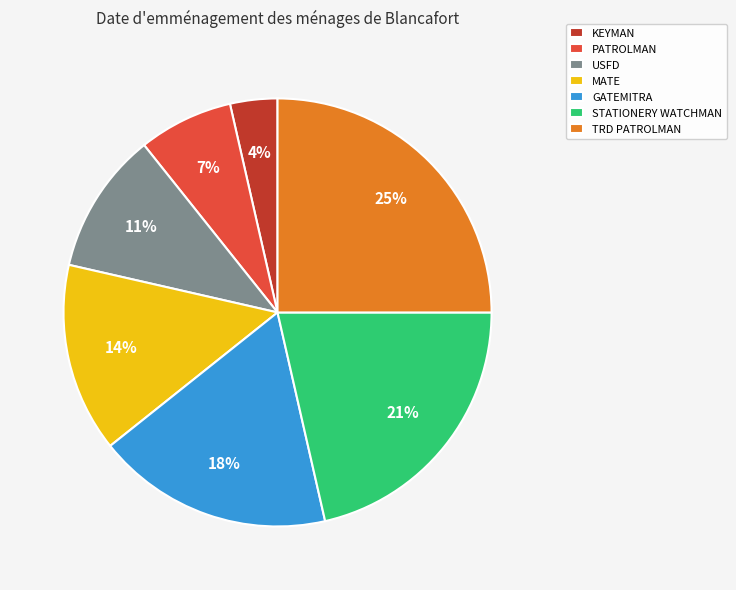

To the nearest percent, what portion does TRD PATROLMAN represent?

25%